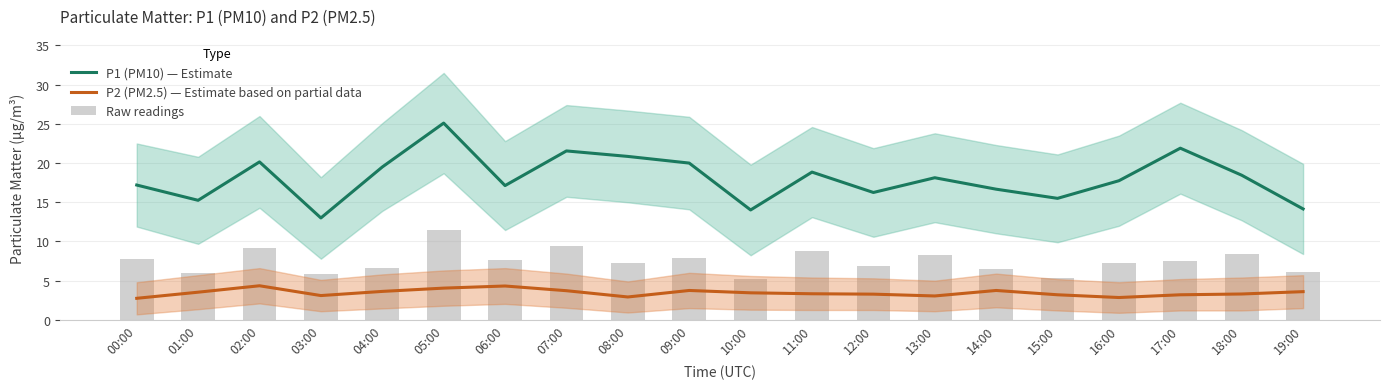

What is the difference between the highest and lowest values at 07:00?

17.8